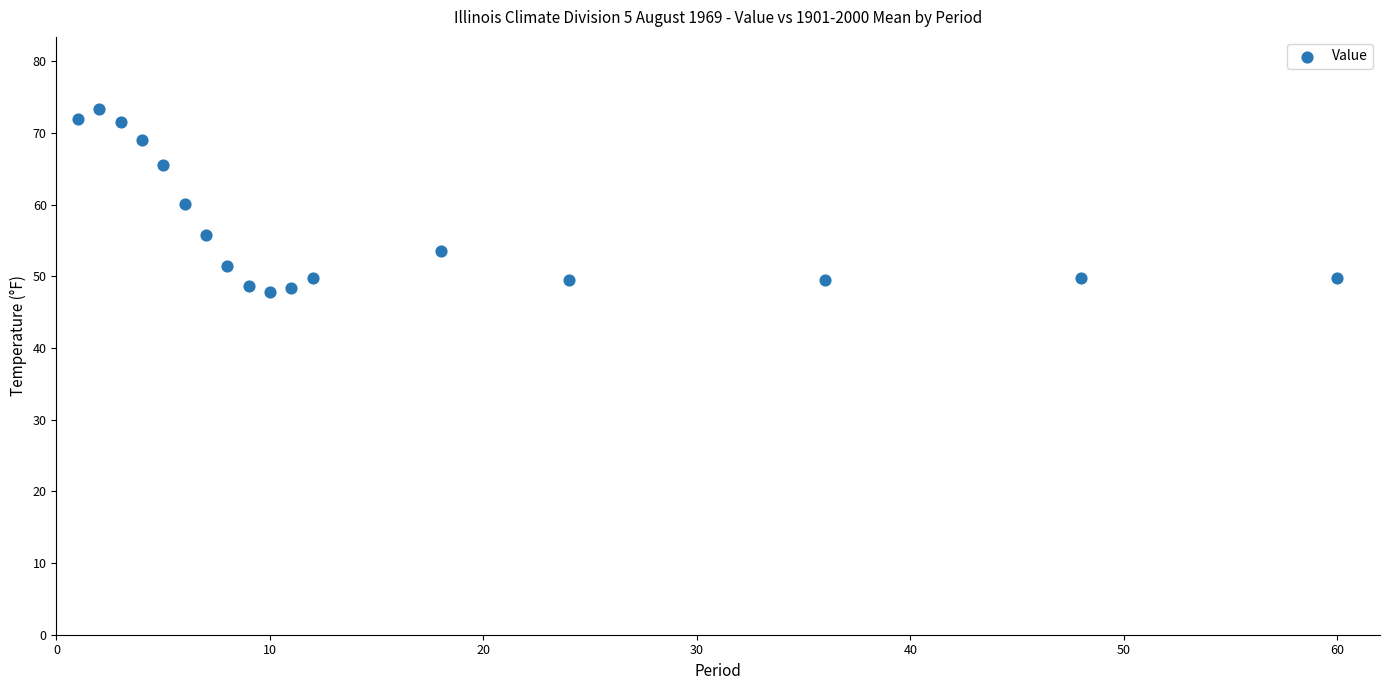

What is the range of X values (max minus min)?

59.0